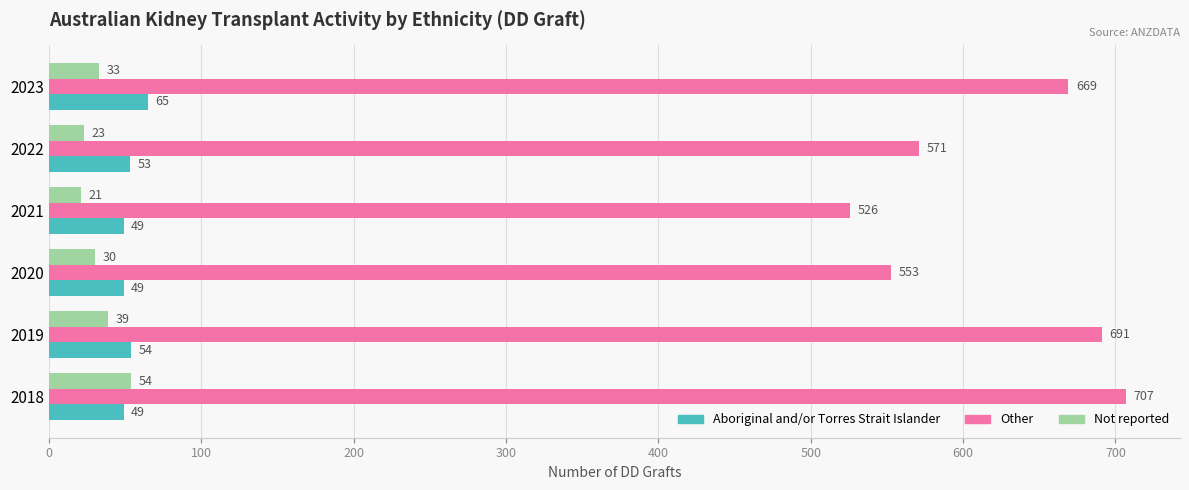

Rank the series at 2020 from highest to lowest value.

Other, Aboriginal and/or Torres Strait Islander, Not reported